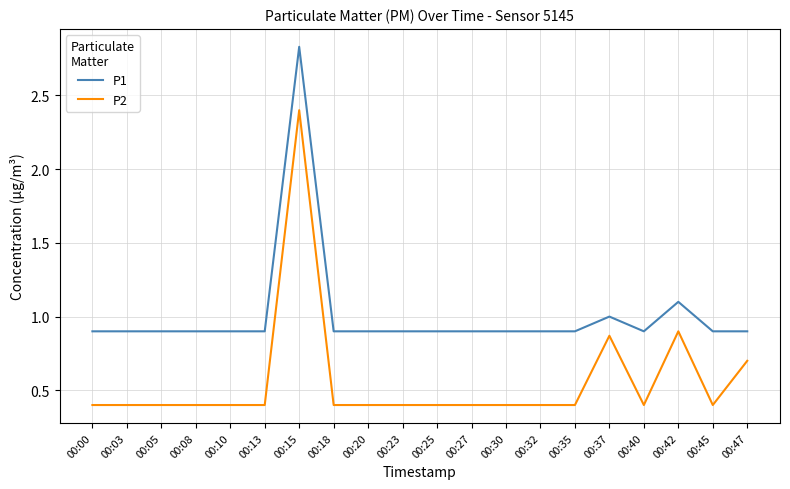

Is it true that P2 equals 0.7 at 00:47?

True